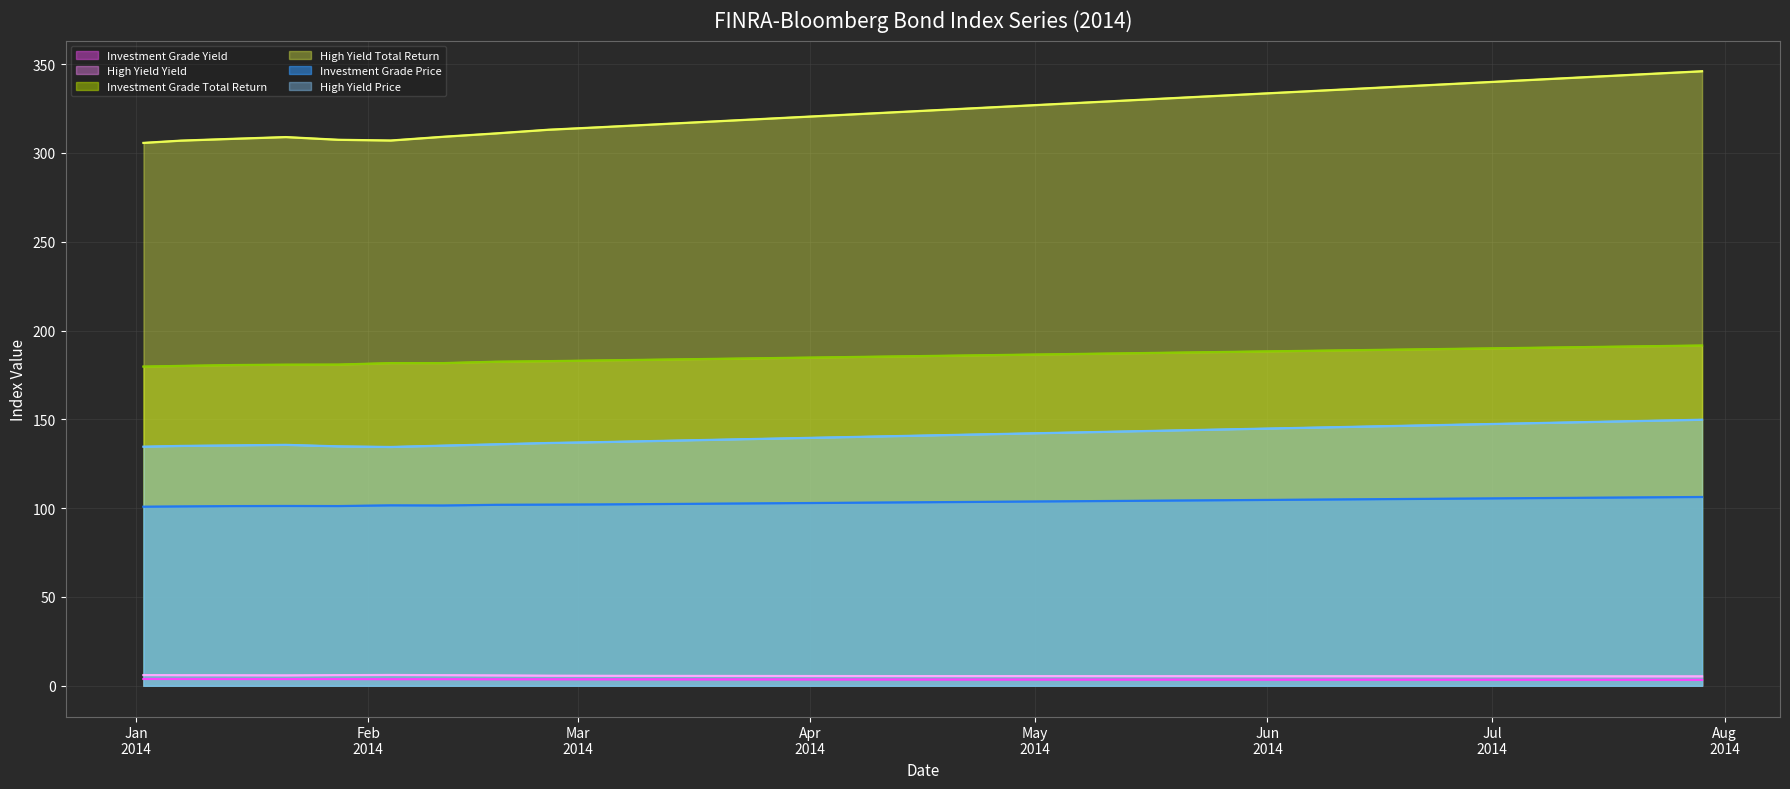

Is it true that Investment Grade Price equals 171.0 at 2014-05-27?

False